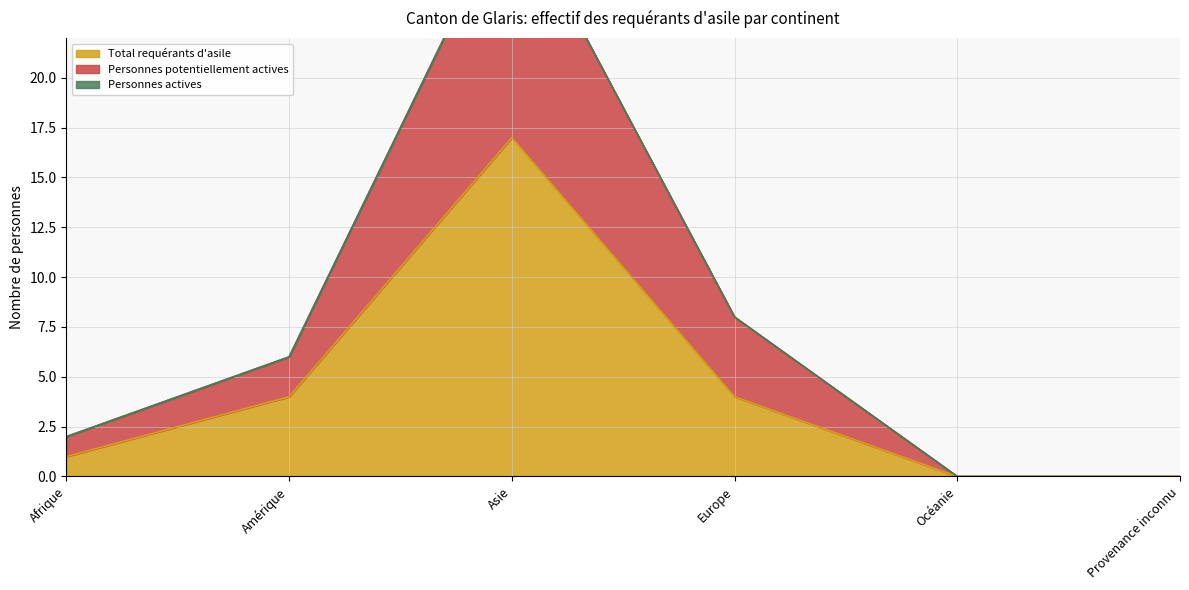

At Océanie, list the series in order from smallest to largest.

Total requérants d'asile, Personnes potentiellement actives